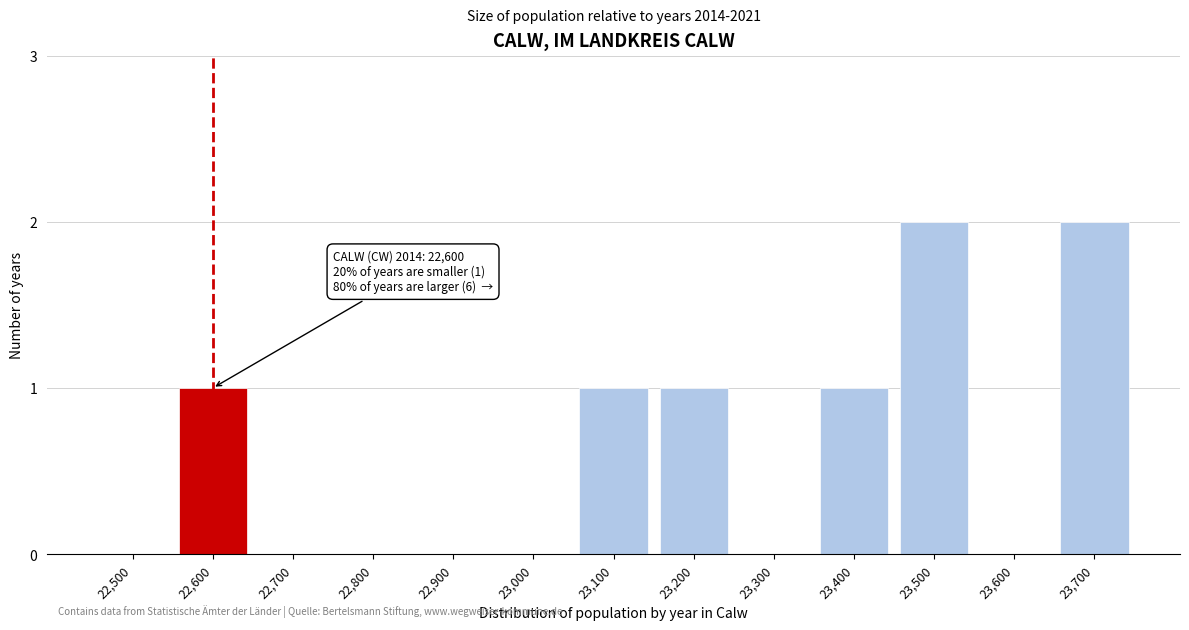

Reading left to right, transcribe all the data shown in this chart.

22,500=0	22,600=1	22,700=0	22,800=0	22,900=0	23,000=0	23,100=1	23,200=1	23,300=0	23,400=1	23,500=2	23,600=0	23,700=2